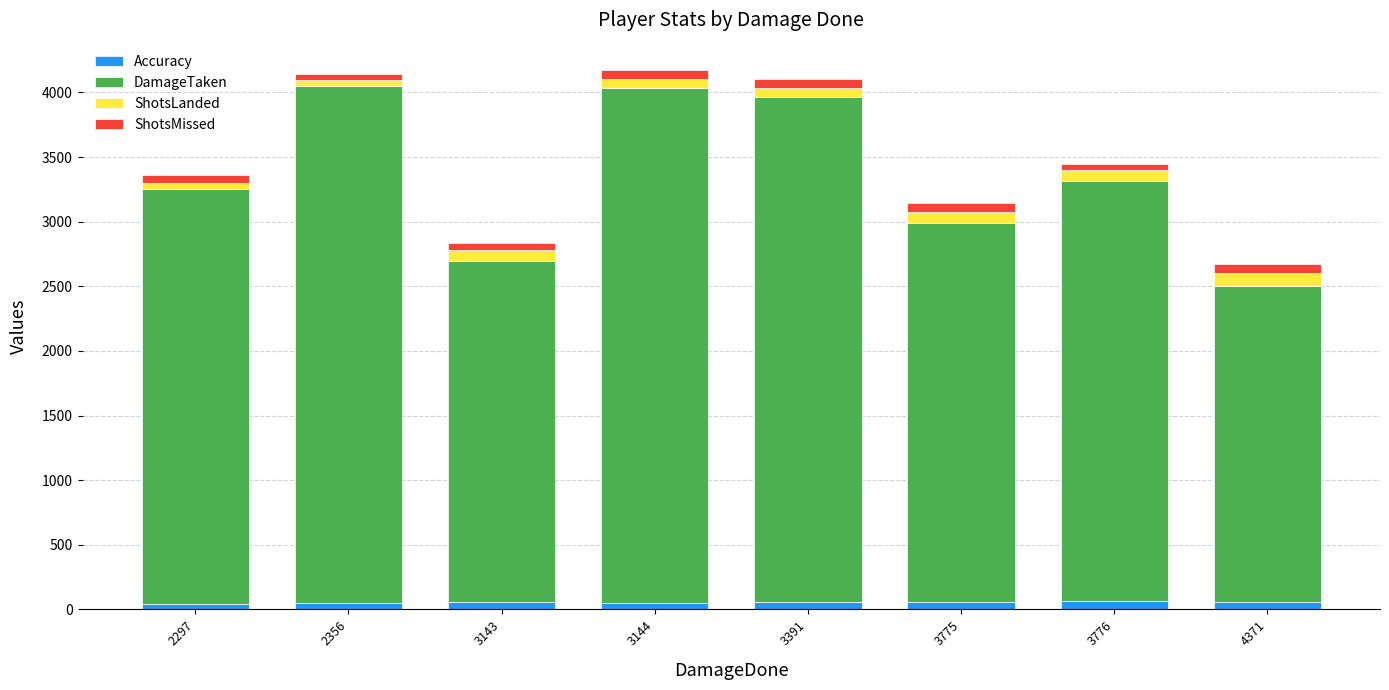

The value of ShotsLanded at 3776 is 43.5. True or false?

False